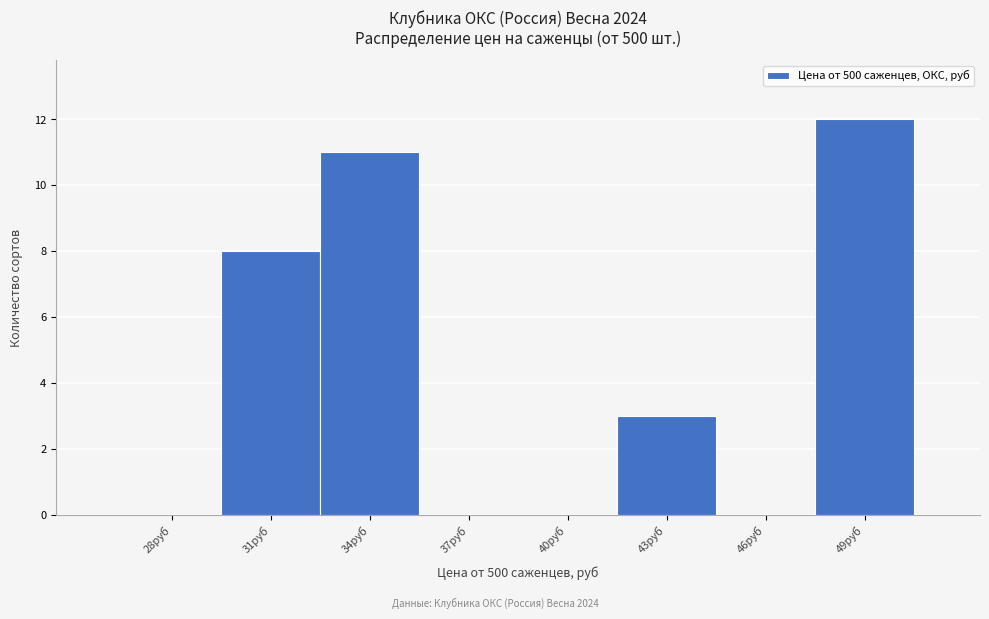

Reading left to right, list all the values displayed in this chart.

28руб=0	31руб=8	34руб=11	37руб=0	40руб=0	43руб=3	46руб=0	49руб=12